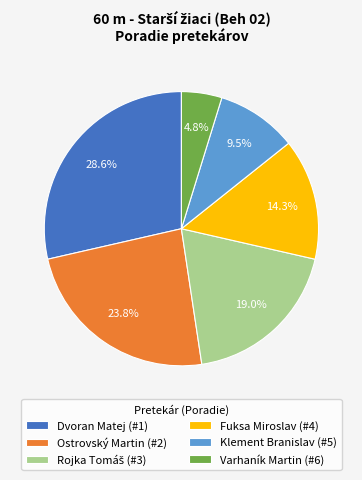

Does Klement Branislav represent more than half of the total?

No